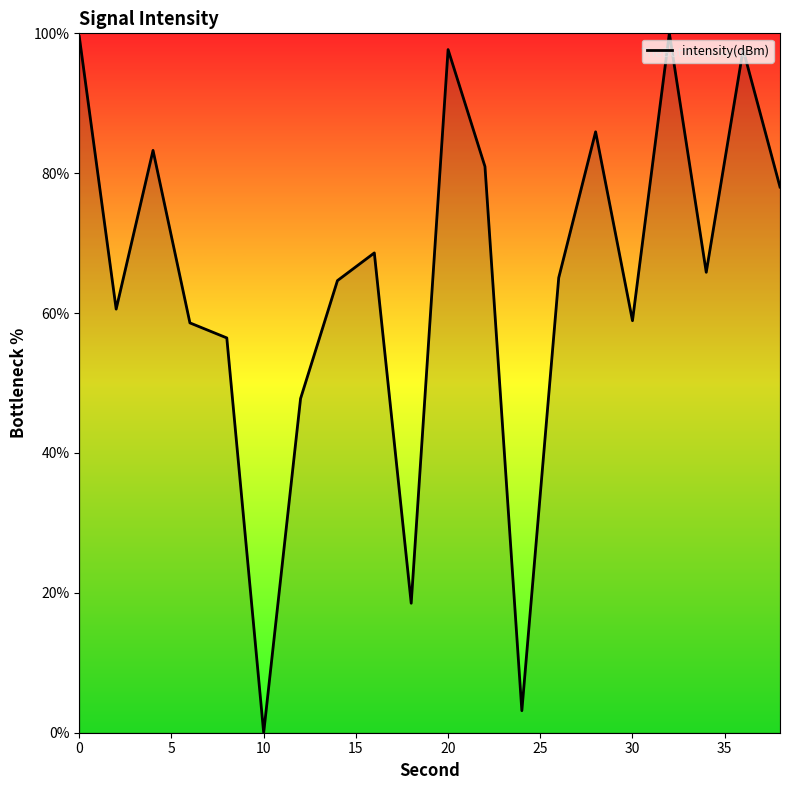

How many lines are shown in the chart?

1